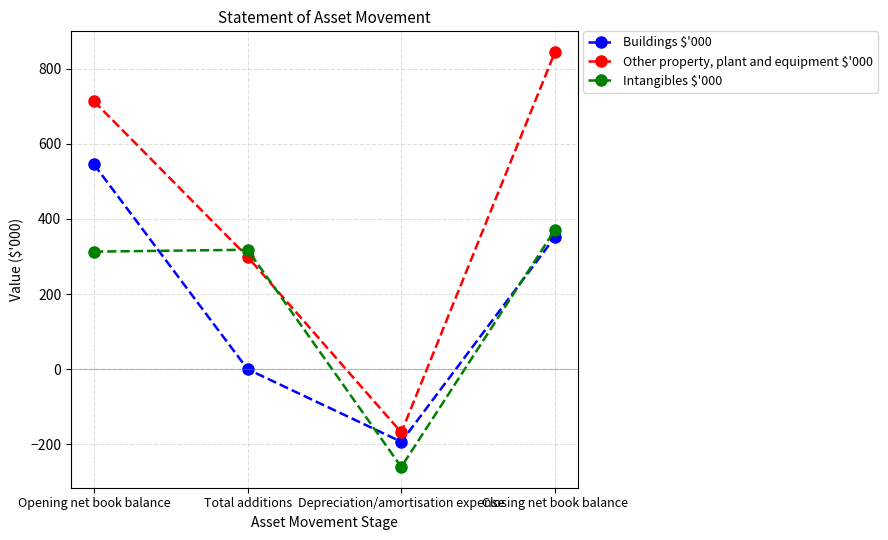

List the labels in order of Other property, plant and equipment $'000 value, largest first.

Closing net book balance, Opening net book balance, Total additions, Depreciation/amortisation expense